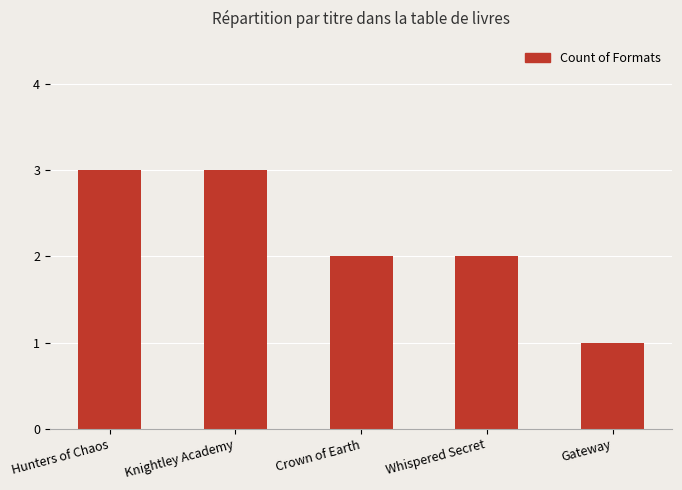

The value at Crown of Earth is 1. True or false?

False